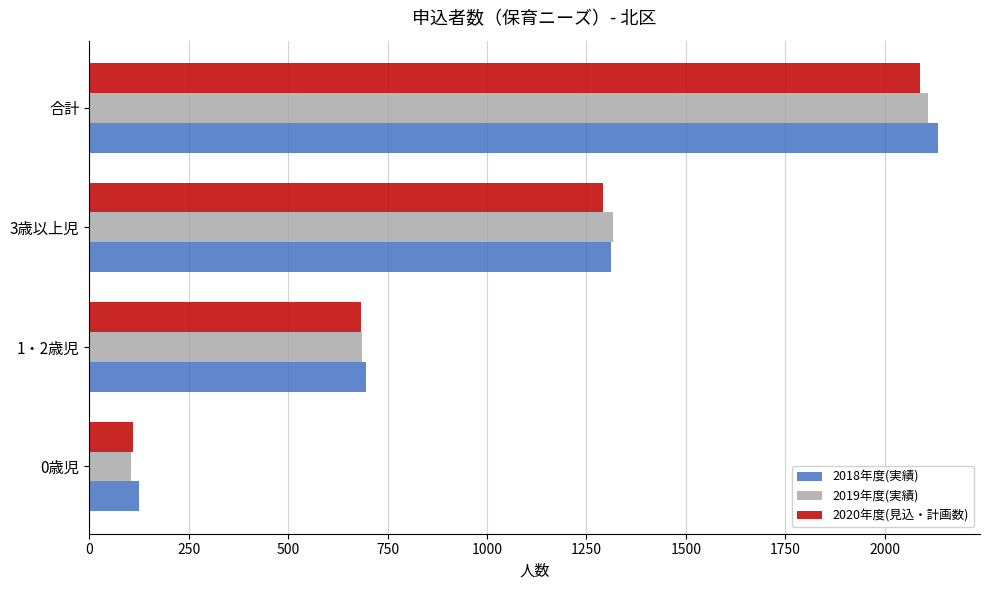

At which label is 2019年度(実績) closest to 1107?

3歳以上児